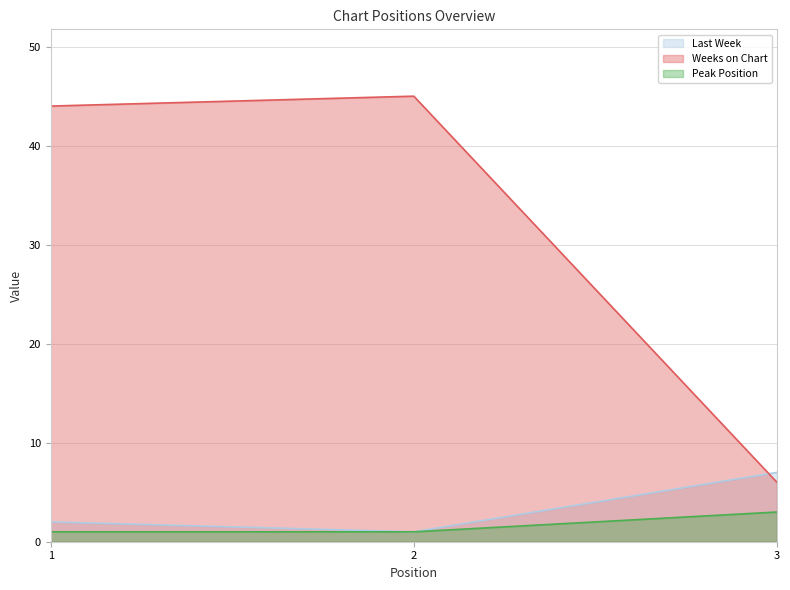

Reading right to left, what are all the values shown in this chart?

Last Week: 7	1	2
Weeks on Chart: 6	45	44
Peak Position: 3	1	1